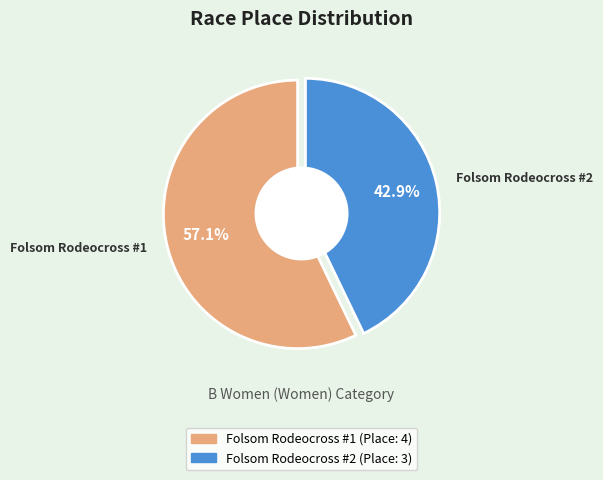

To the nearest percent, what is the combined percentage of Folsom Rodeocross #1 and Folsom Rodeocross #2?

100%